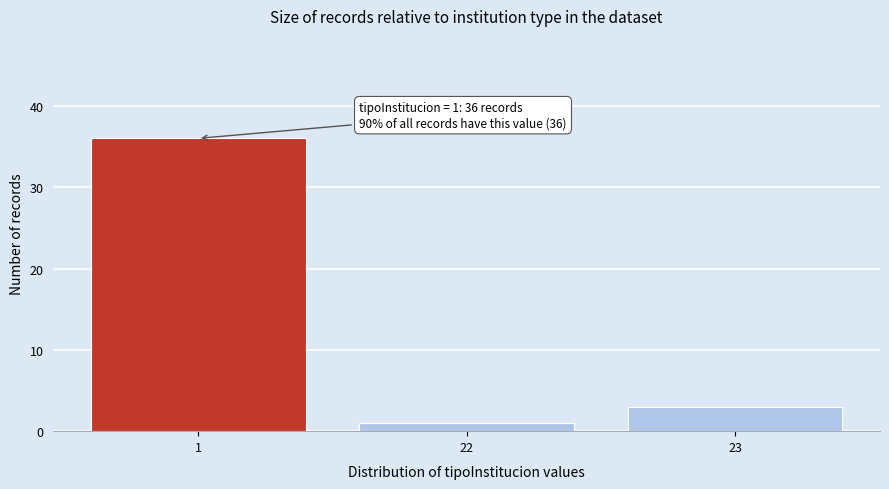

Reading left to right, extract all data points from this chart.

1=36	22=1	23=3